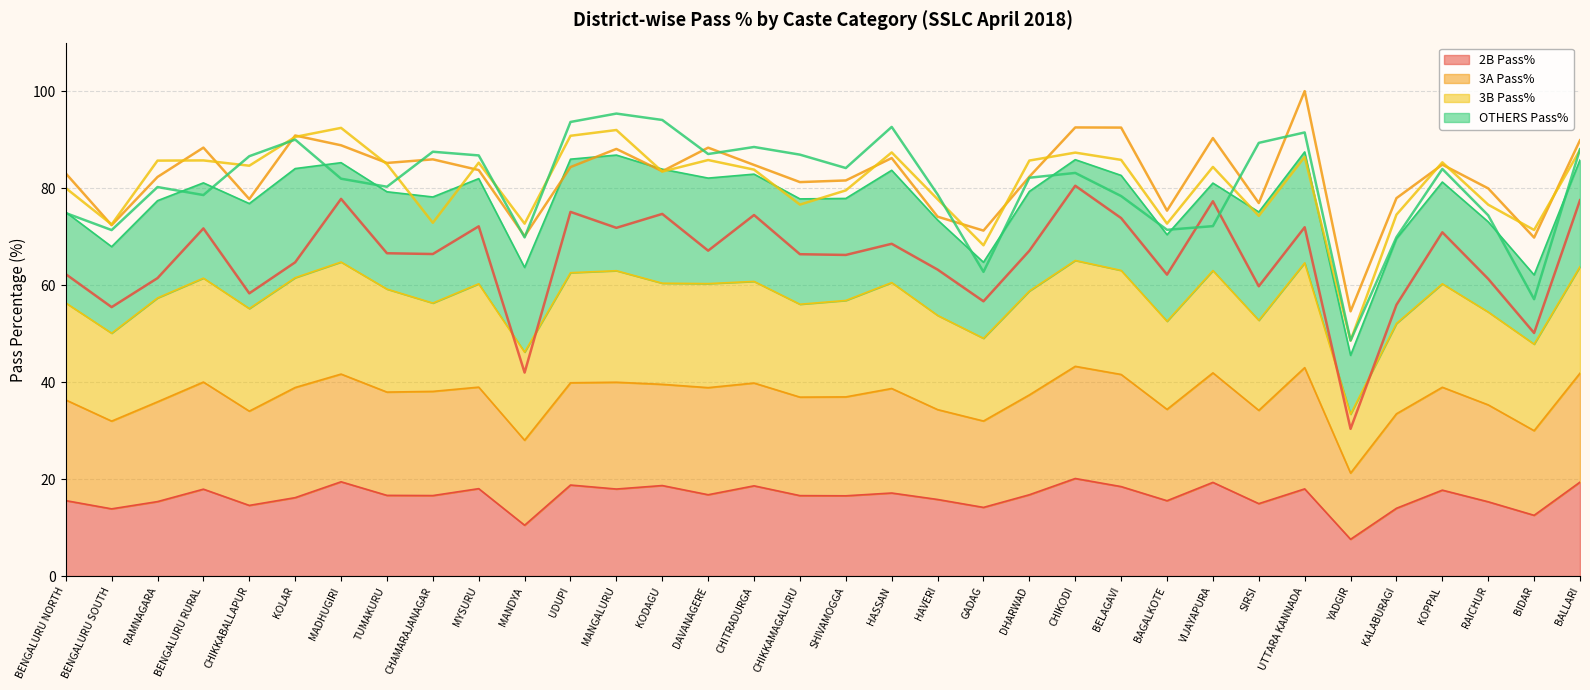

True or false: 2B Pass% (line) and 3B Pass% (line) cross at least once.

False